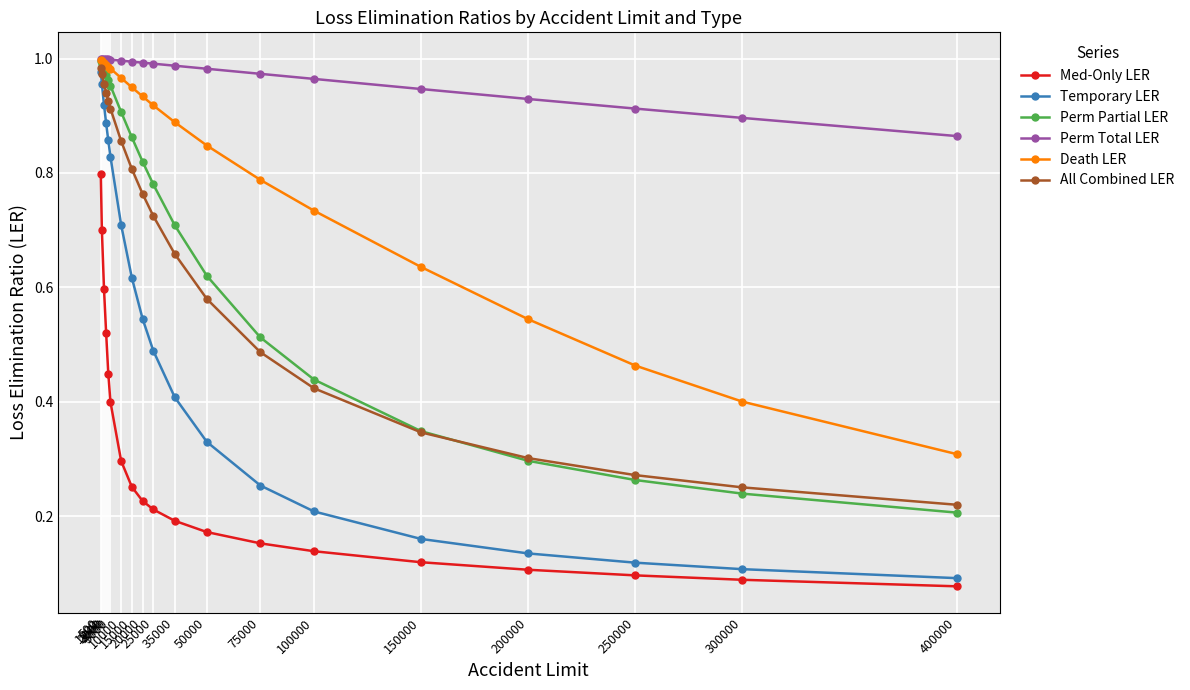

True or false: Temporary LER and Death LER cross at least once.

False